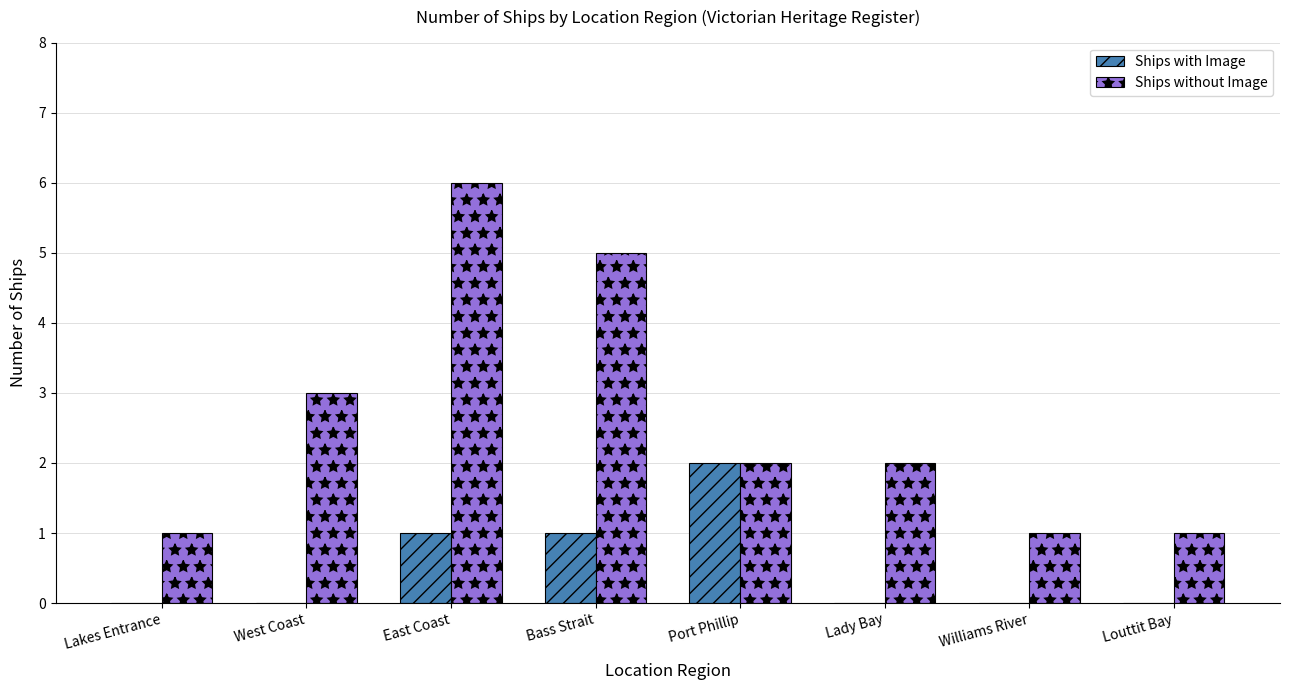

Which series has the largest total across all categories?

Ships without Image